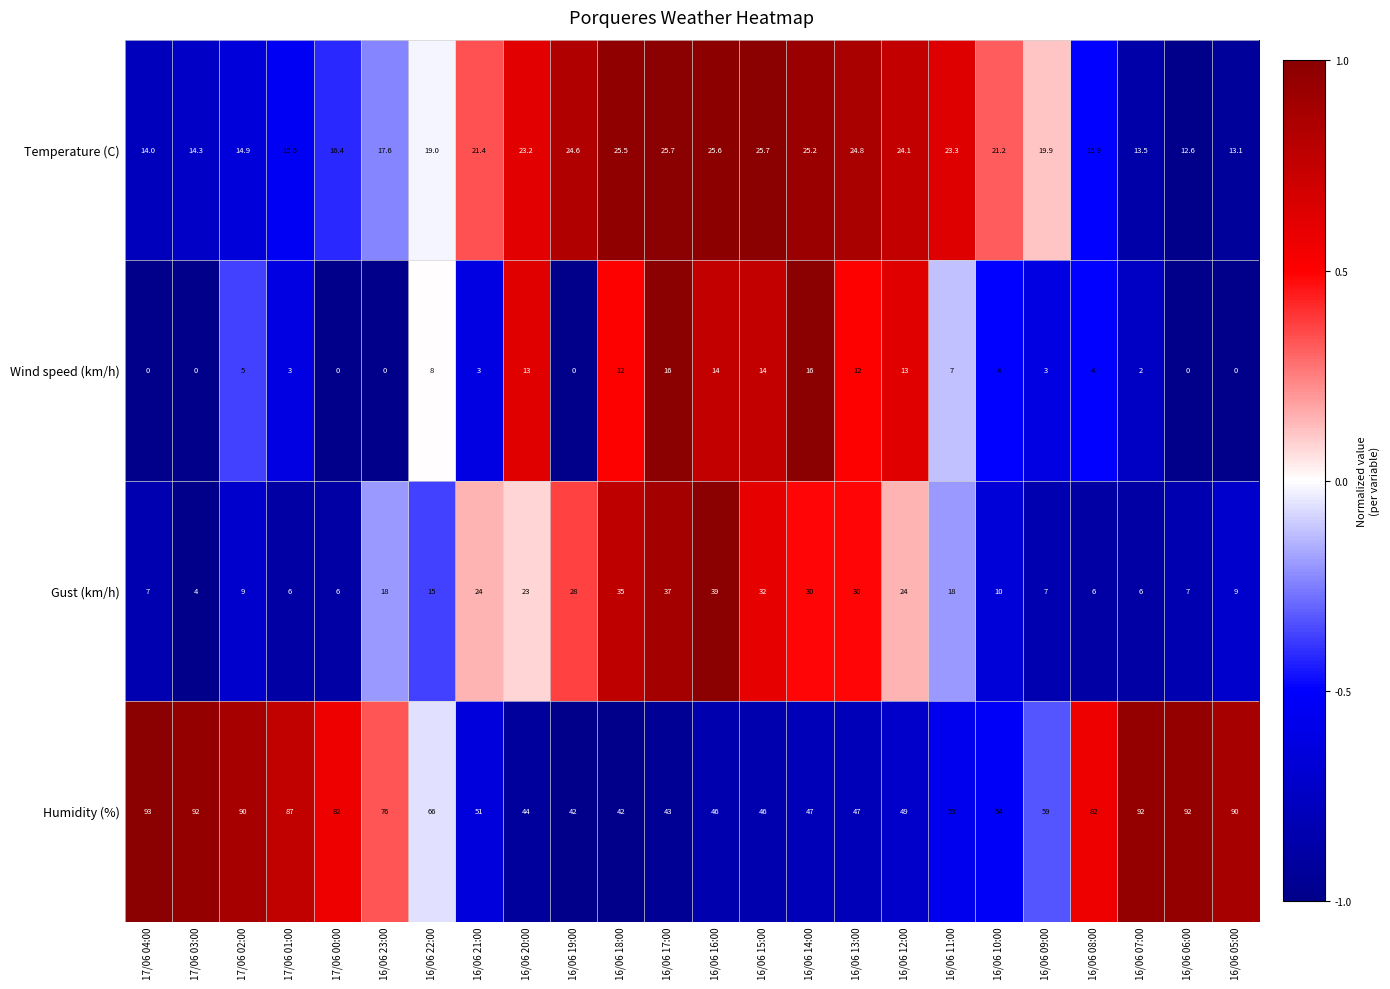

At which label does Humidity (%) first exceed 59?

17/06 04:00